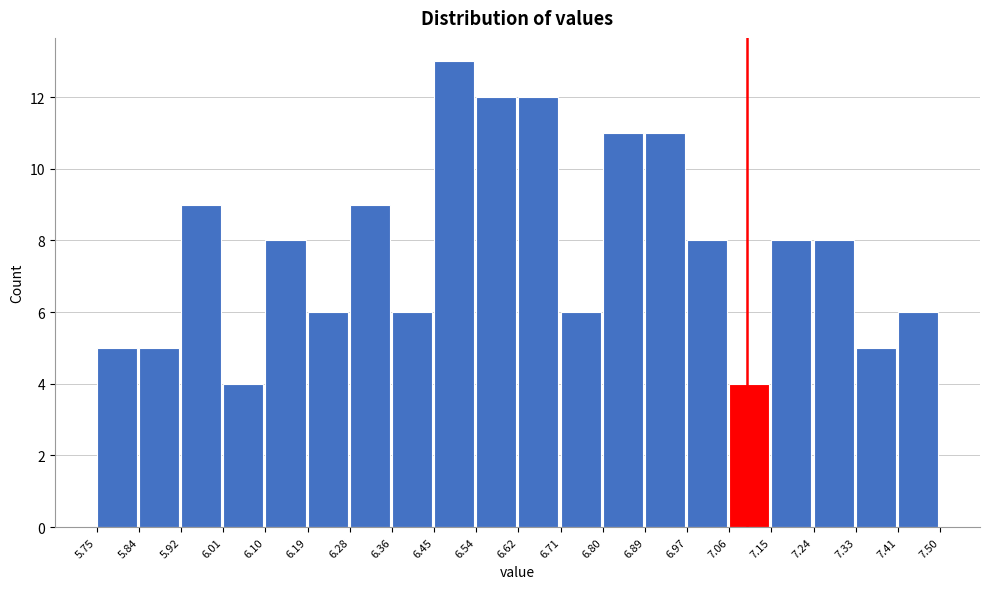

What is the height of the bar covering 6.62 to 6.71 on the x-axis? The values are not printed on the chart, so give them approximately, as read against the axis.

12